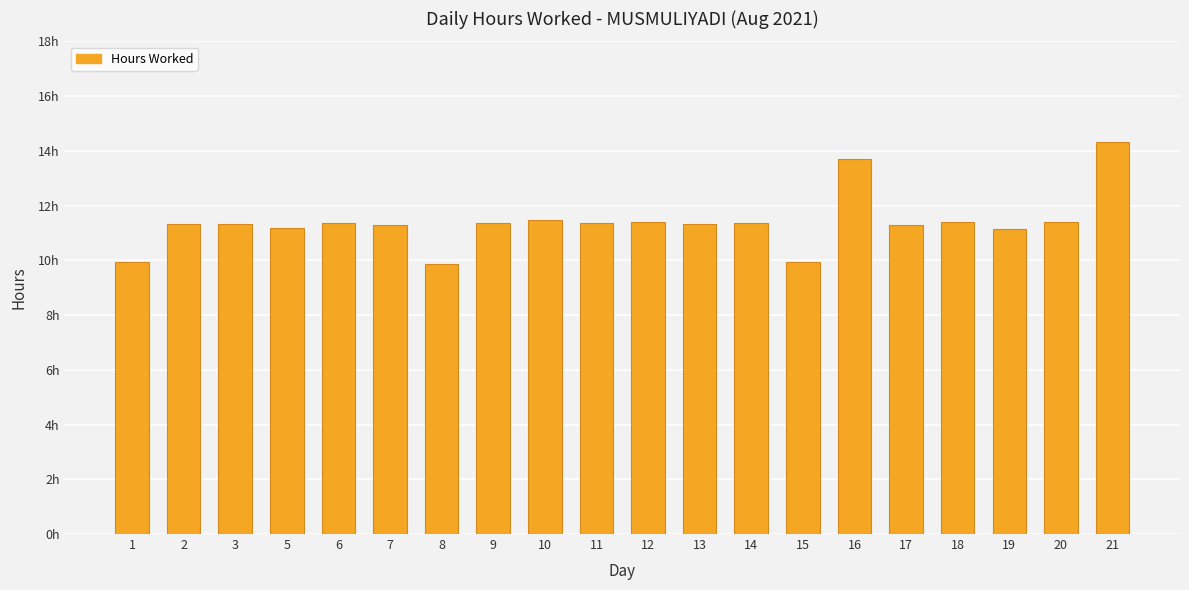

What is the difference between the maximum and minimum values?

4.5